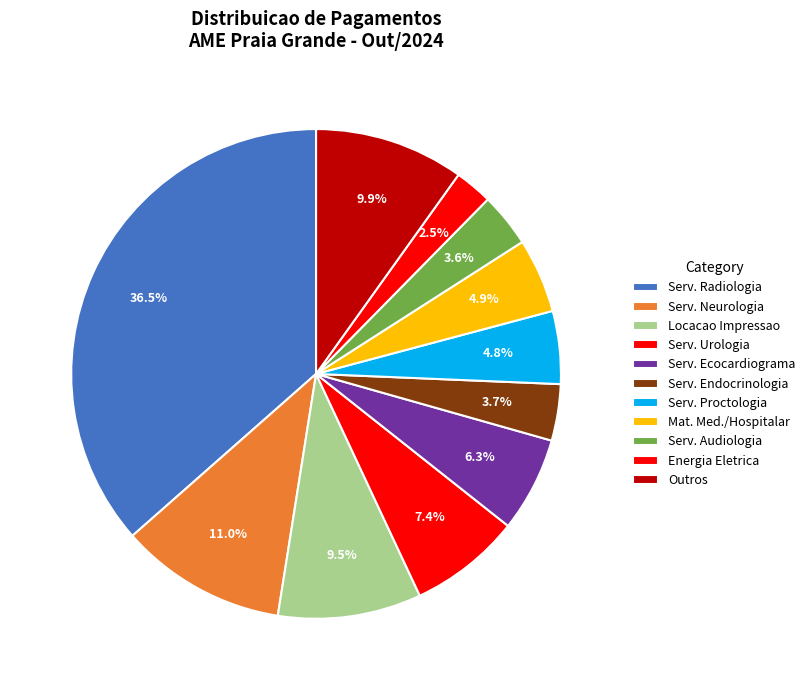

What is the largest slice in the pie chart?

Serv. Radiologia